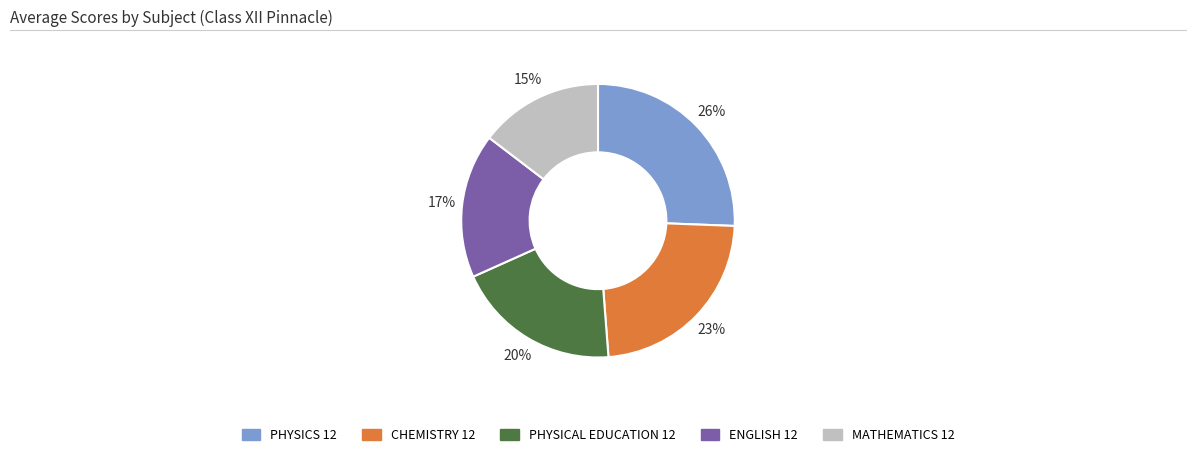

Do MATHEMATICS 12 and PHYSICS 12 together represent more than half of the pie?

No